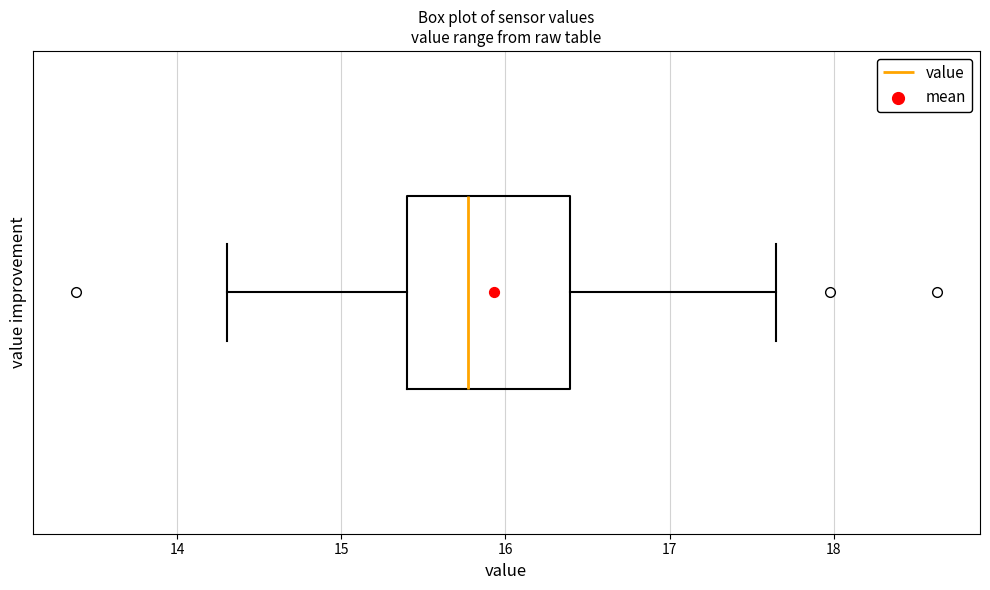

Read this box plot against the x-axis: the position of the median line, the range covered by the box, and the ends of both whiskers. The values are not printed on the chart, so give them approximately, as read against the axis.

median 15.8, box 15.4 to 16.4, whiskers 14.3 to 17.7